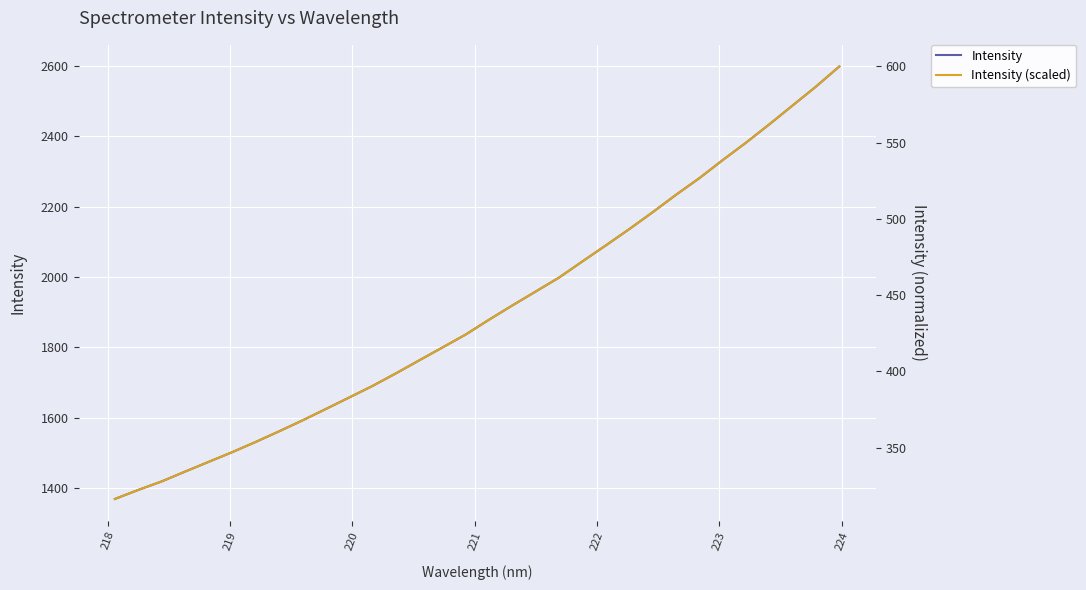

True or false: Intensity (scaled) and Intensity cross at least once.

False